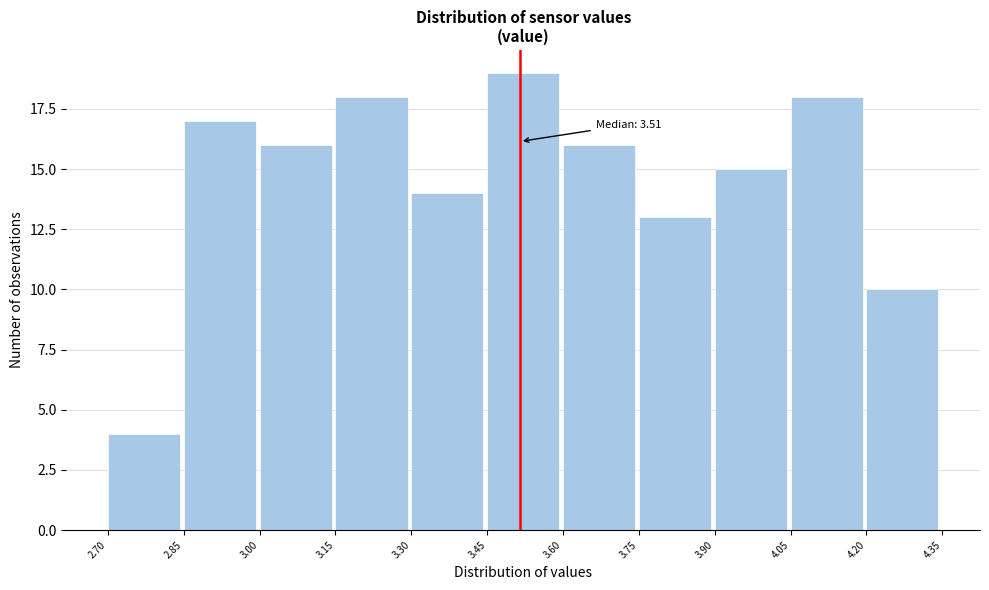

Which range on the x-axis has the tallest bar?

3.45 to 3.60